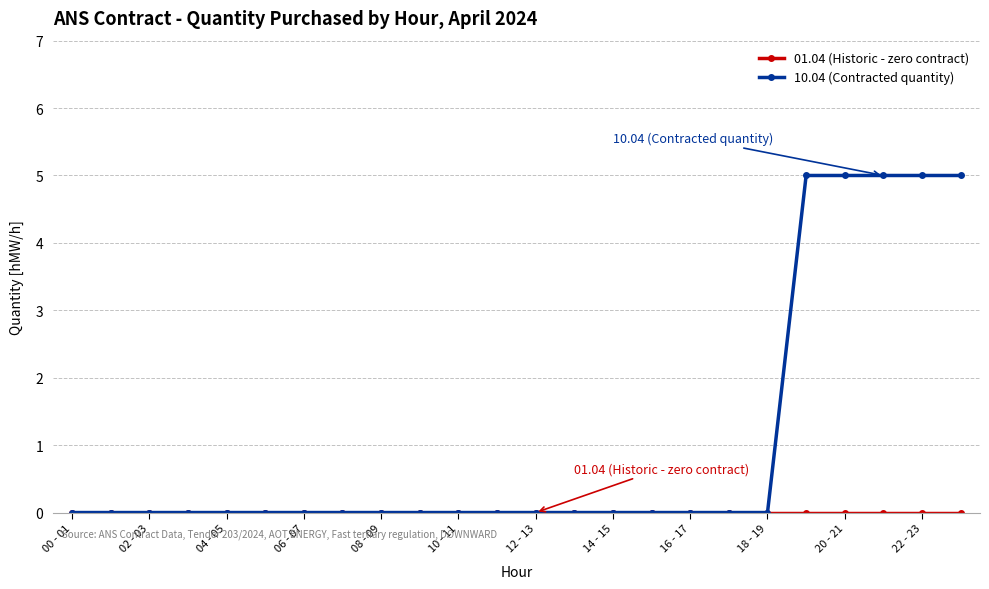

Count the number of categories in the chart.

24